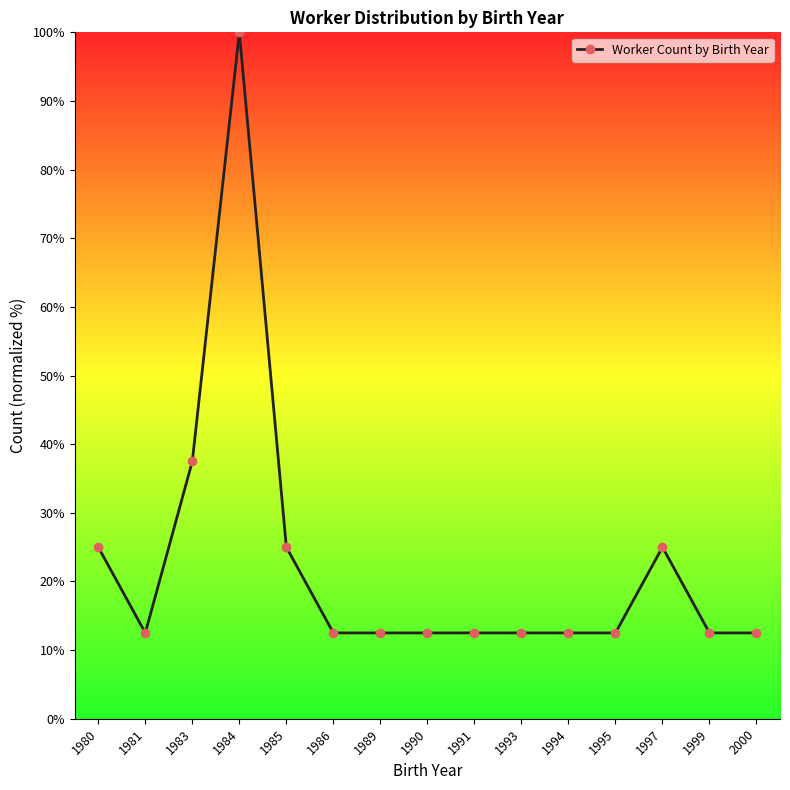

What is the change in value from 1980 to 1991?

-12.5